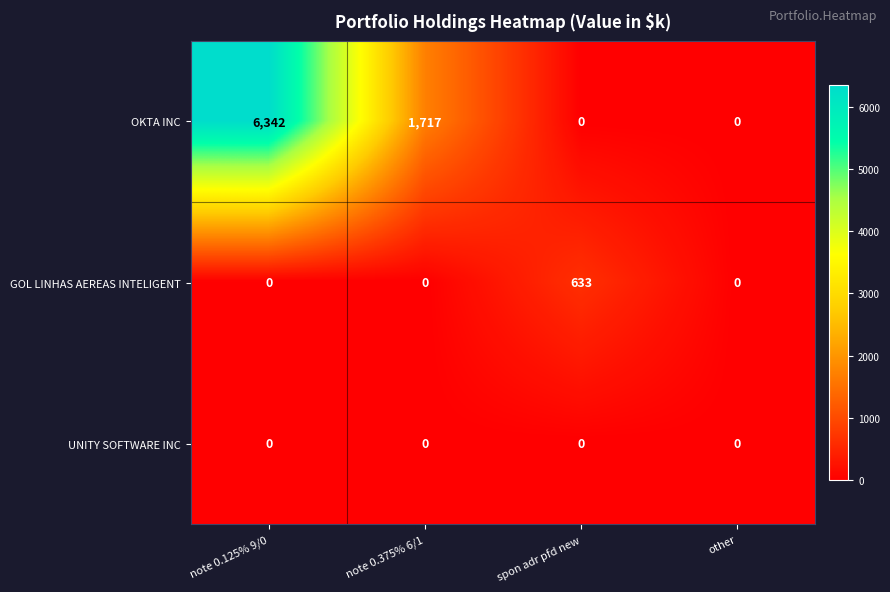

The value of OKTA INC at spon adr pfd new is -3720. True or false?

False